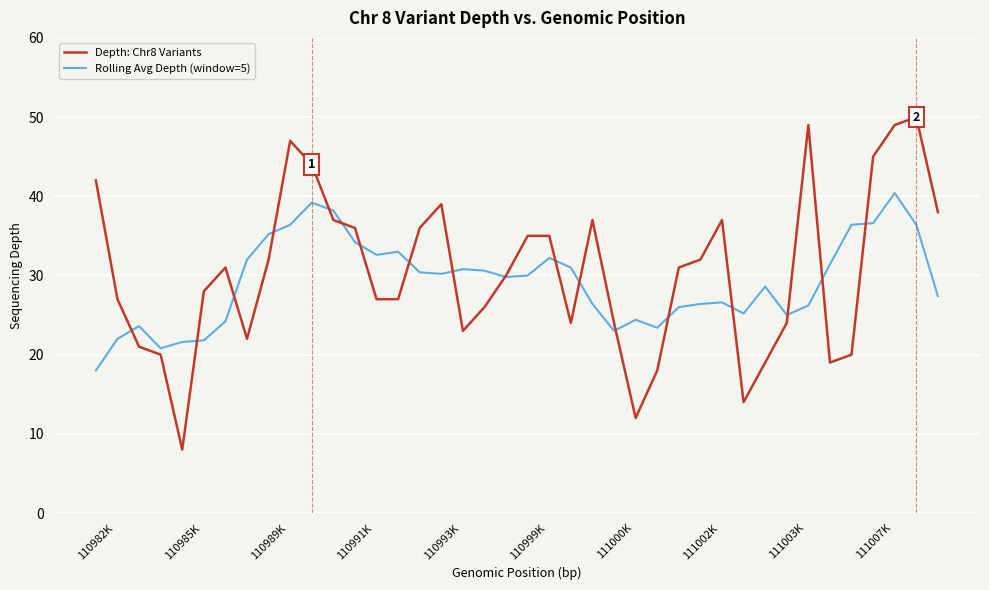

What is the difference between the second highest and second lowest values in the Depth: Chr8 Variants series?

37.0